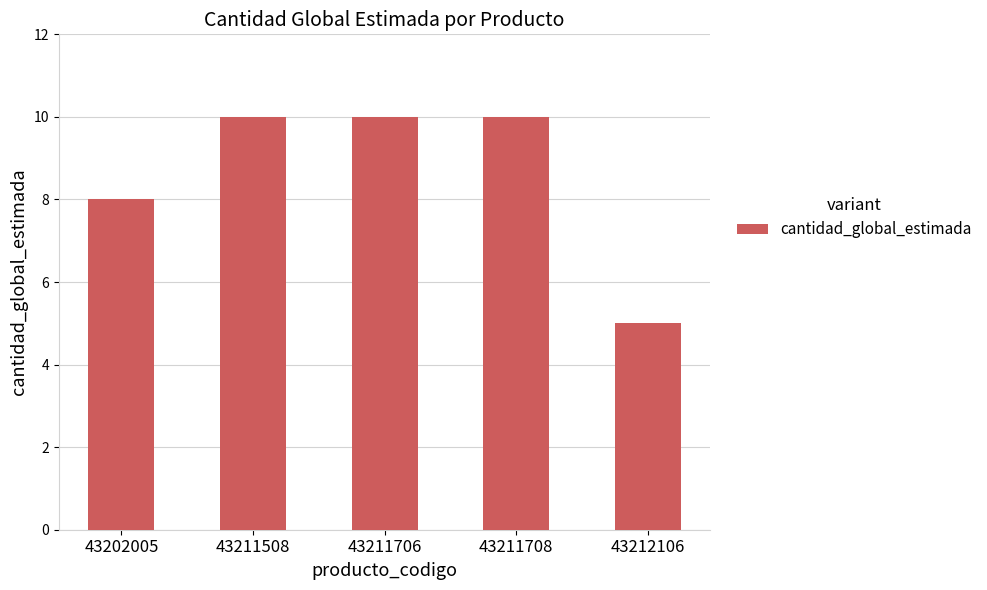

What is the greatest value displayed?

10